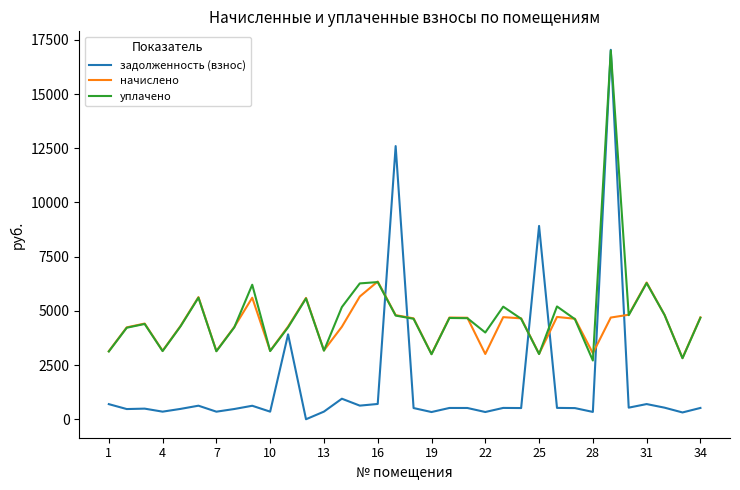

Which series has the widest spread of values?

задолженность (взнос)